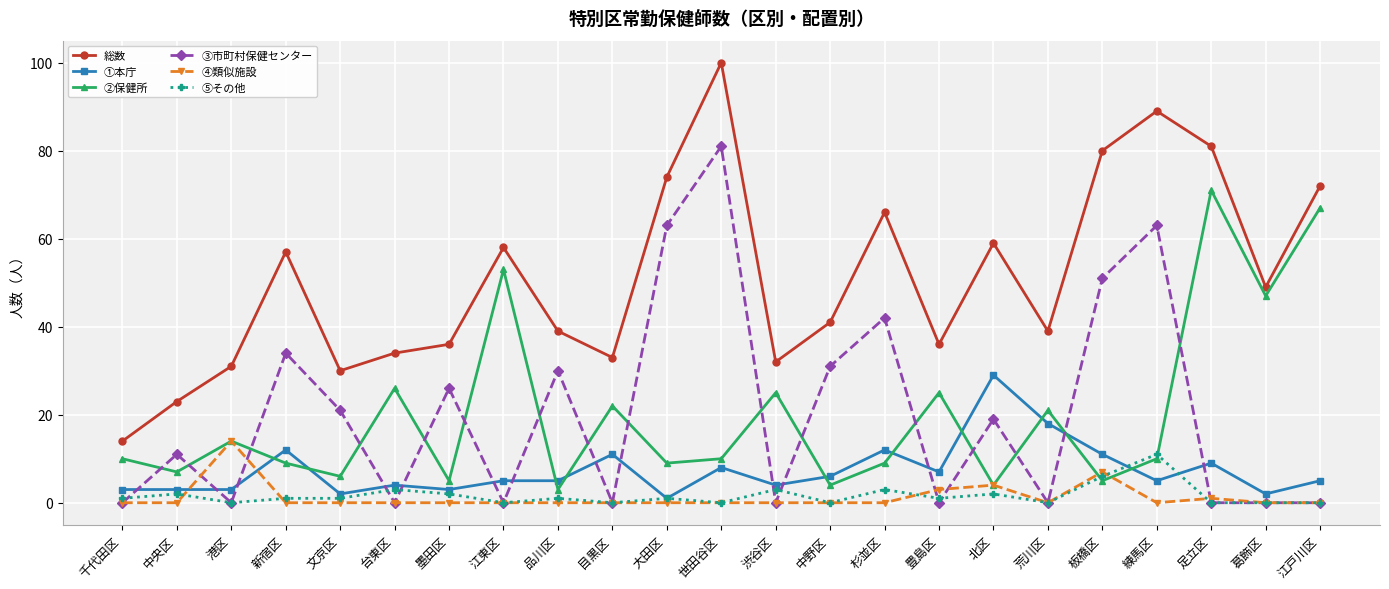

True or false: 総数 and ④類似施設 cross at least once.

False